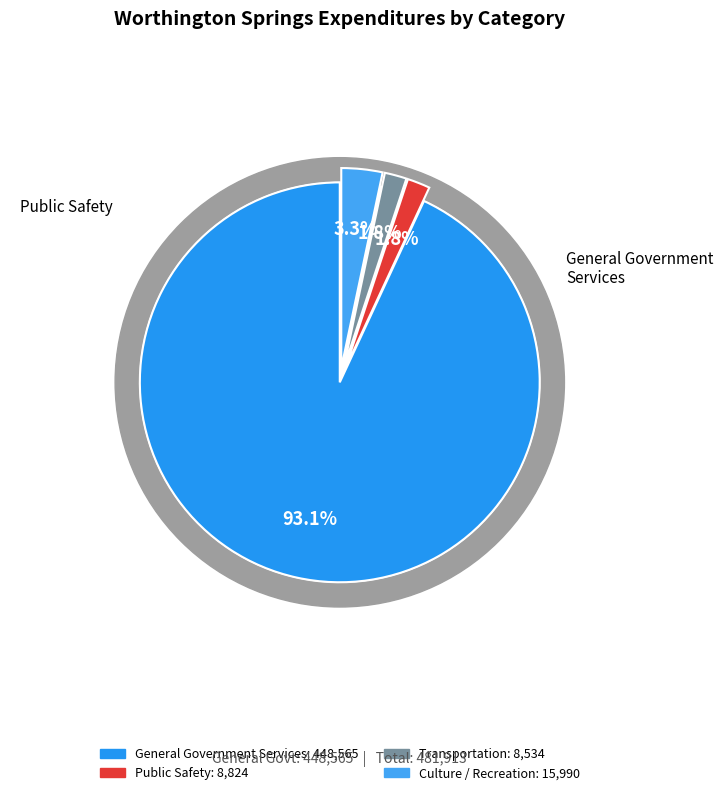

What is the largest slice in the pie chart?

General Government Services